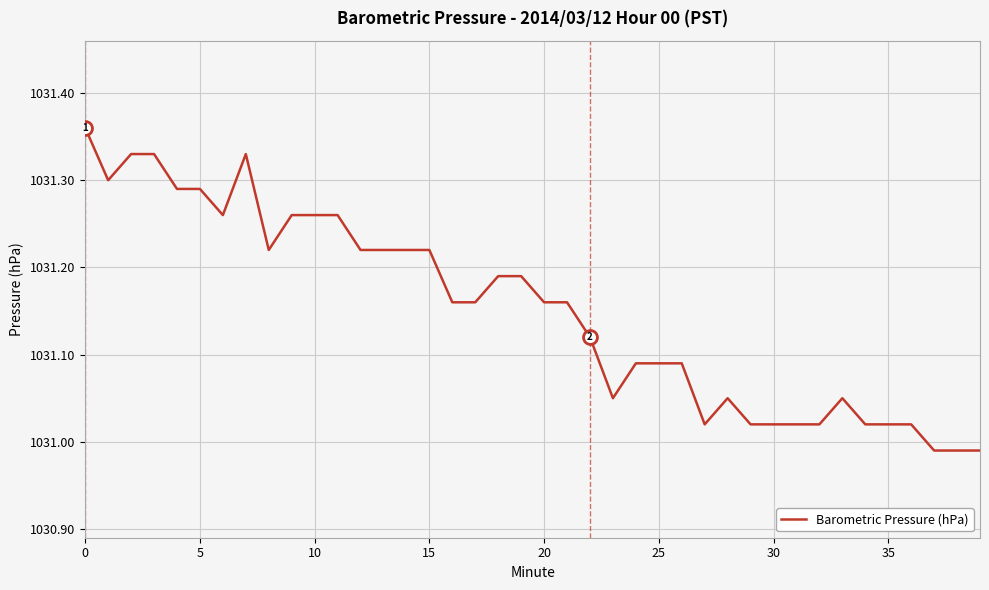

What is the difference between the maximum and minimum values?

0.4